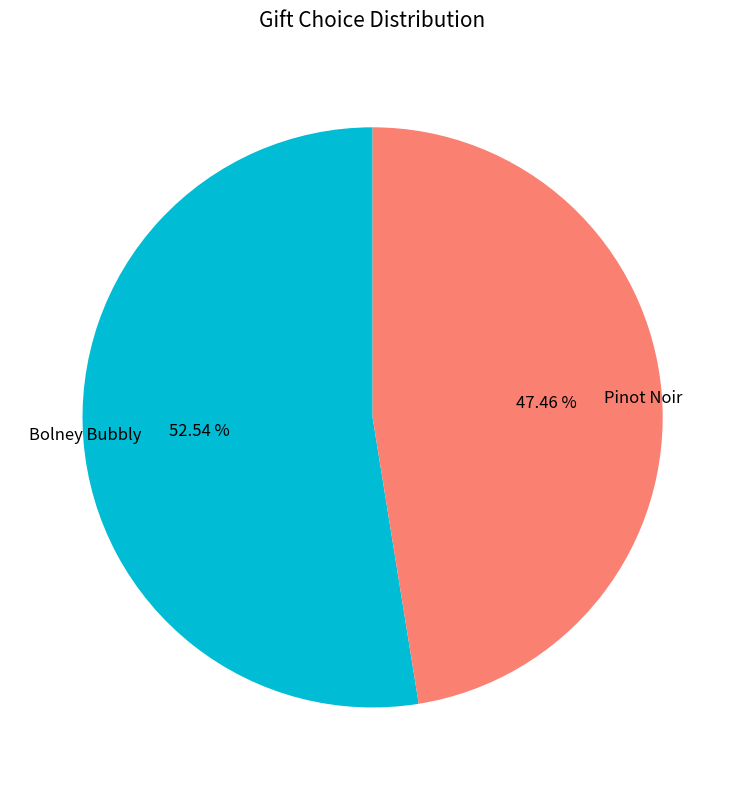

The Bolney Bubbly slice represents 40% of the pie. True or false?

False